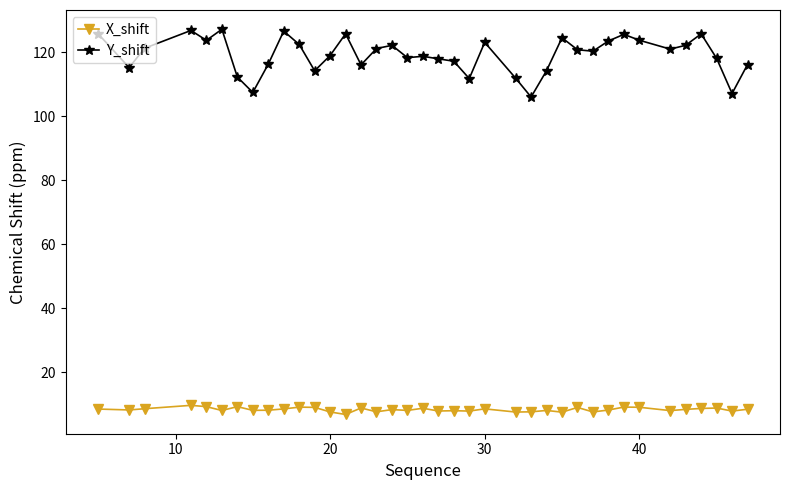

At how many categories does at least one series exceed 56?

38